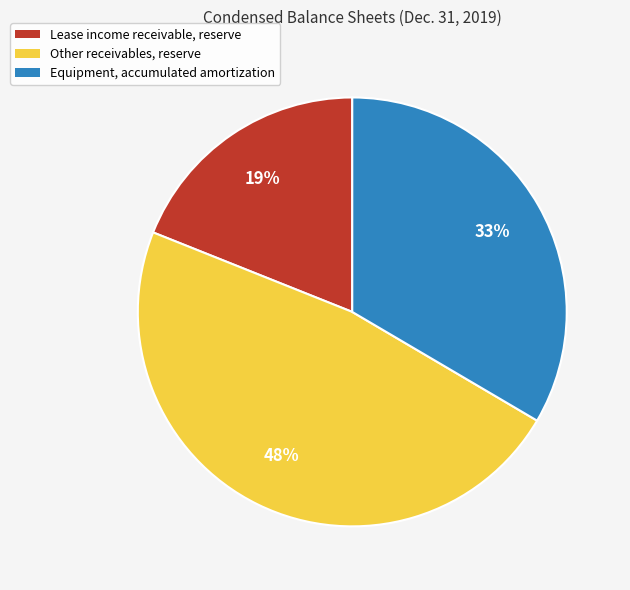

To the nearest percent, what is the combined percentage of Other receivables, reserve and Lease income receivable, reserve?

67%